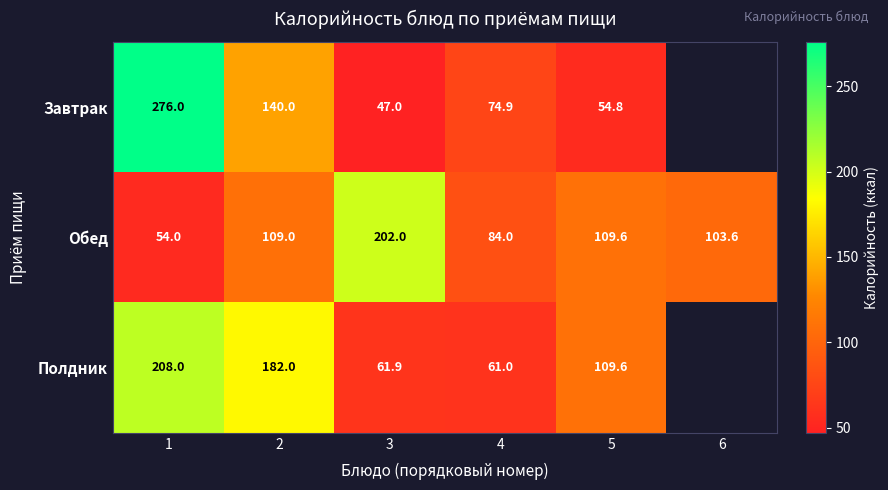

What is the difference between the Обед values at 3 and 6?

98.4